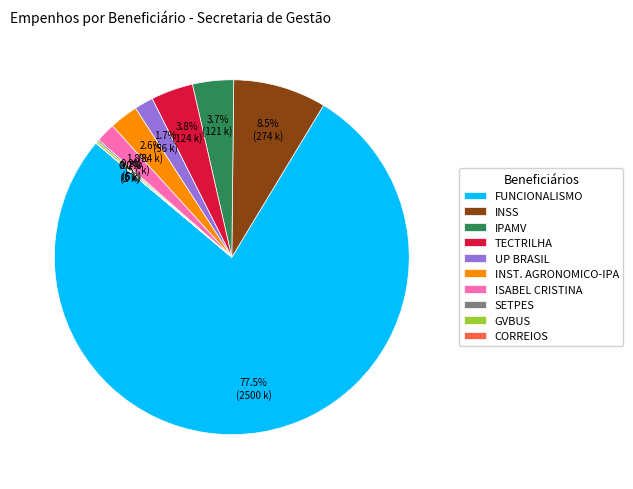

Which has a higher value, FUNCIONALISMO or IPAMV?

FUNCIONALISMO